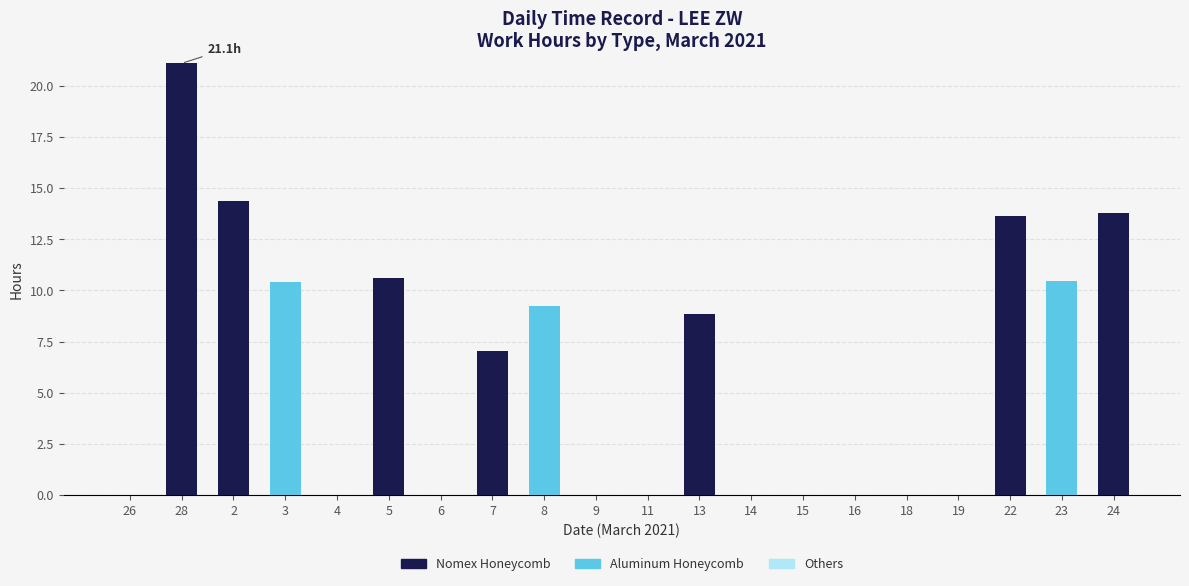

What is the maximum value for Nomex Honeycomb?

21.1